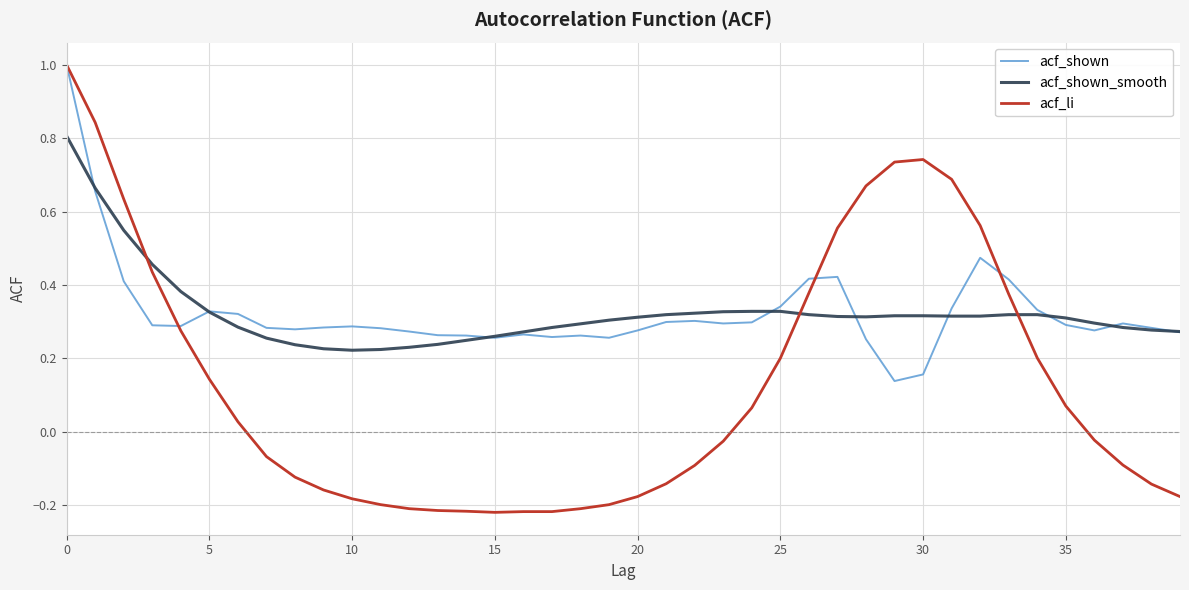

What is the highest value of the acf_shown series?

1.0